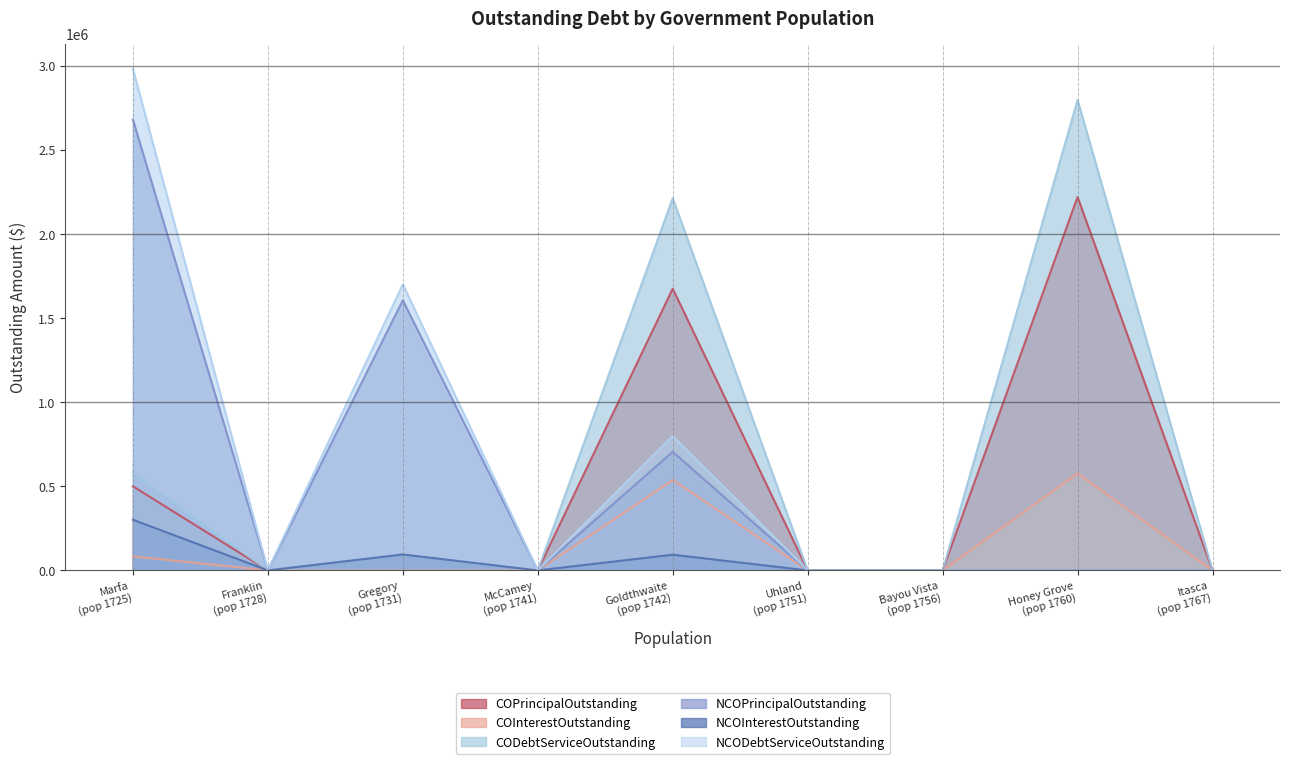

True or false: NCODebtServiceOutstanding has a value of 4496323.2 at Marfa.

False